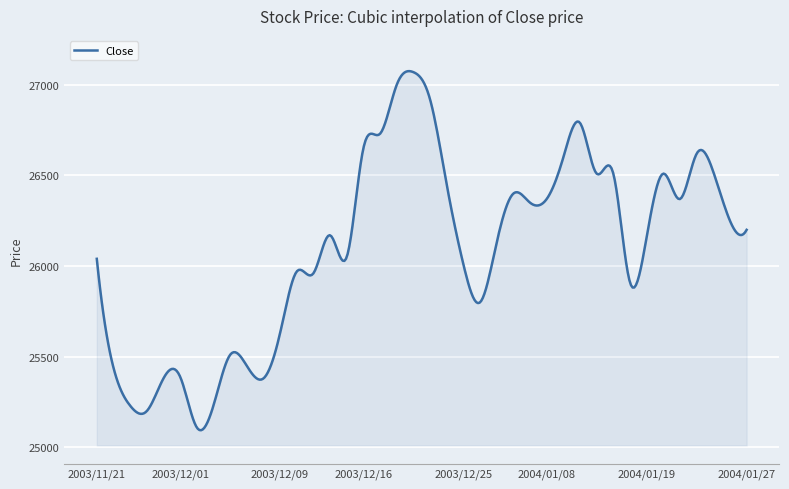

What is the difference between the maximum and minimum values?

1981.2